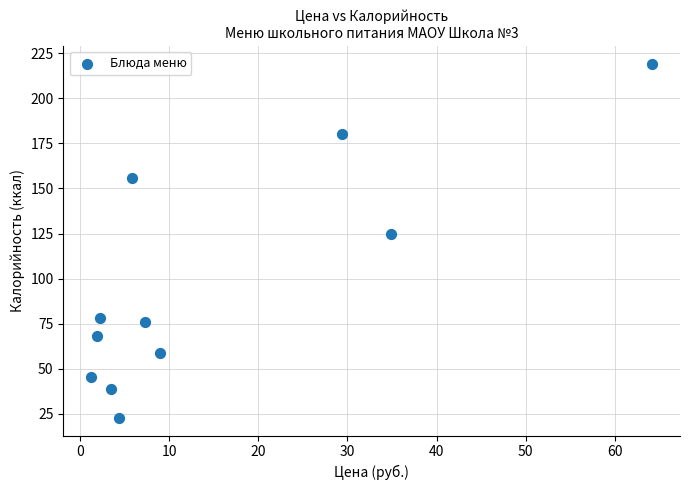

What Y value in the scatter plot is closest to 120?

124.9